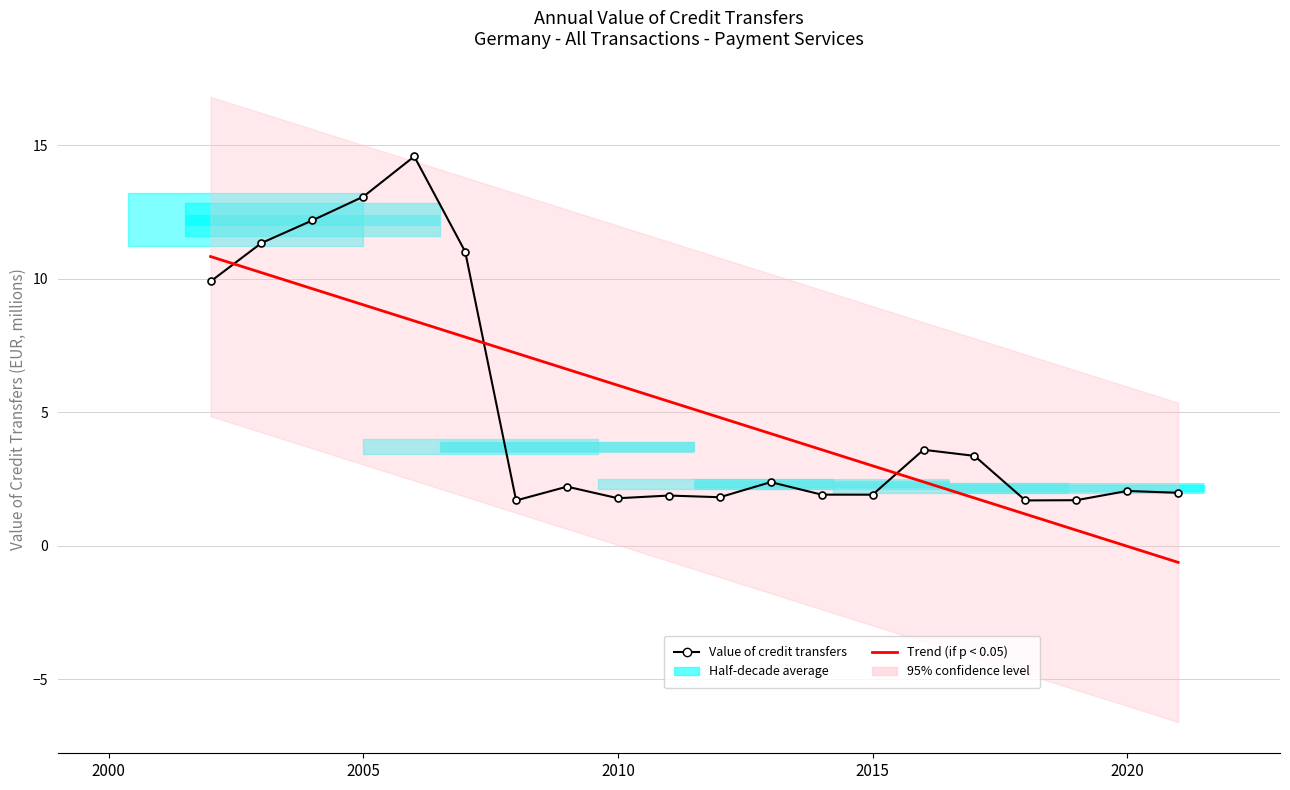

Rank the categories by value from highest to lowest.

2006, 2005, 2004, 2003, 2007, 2002, 2016, 2017, 2013, 2009, 2020, 2021, 2014, 2015, 2011, 2012, 2010, 2019, 2018, 2008